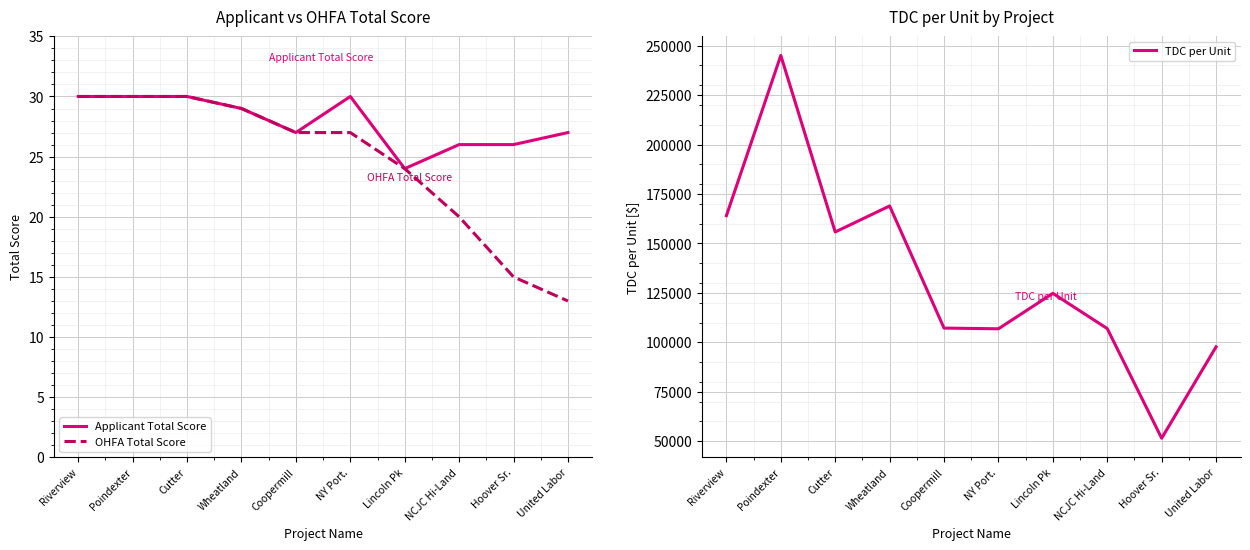

What is the value of the TDC per Unit point at the 1st from the left?

164046.7